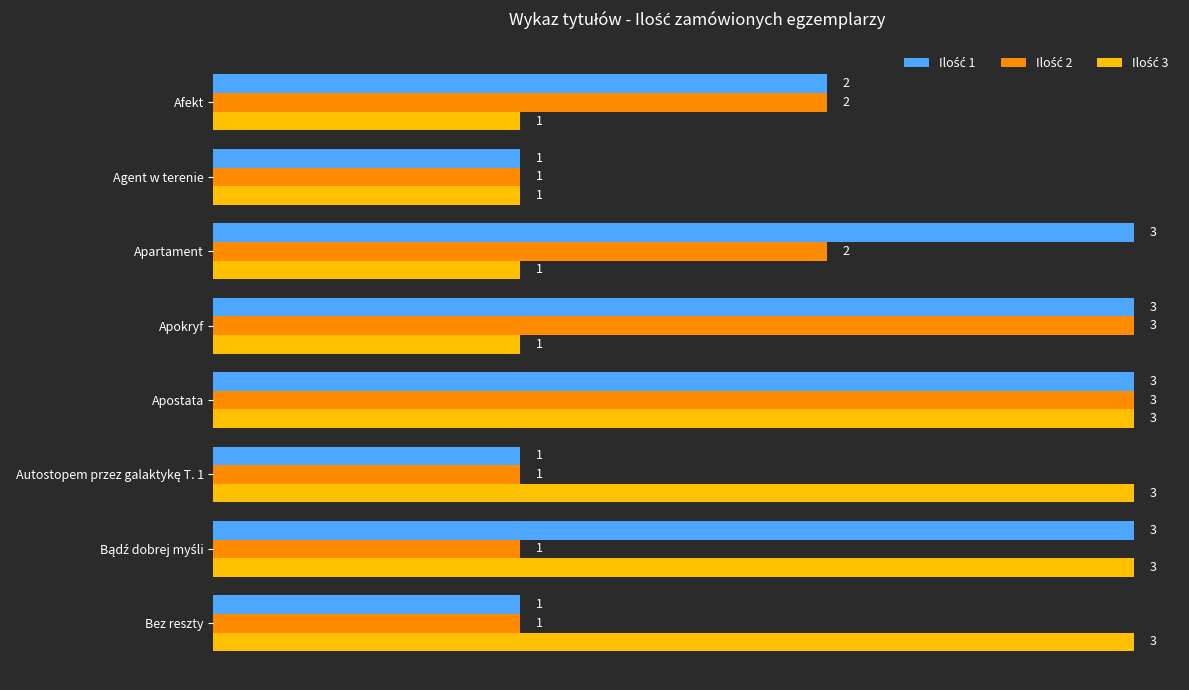

At which category is the sum across all series the highest?

Apostata